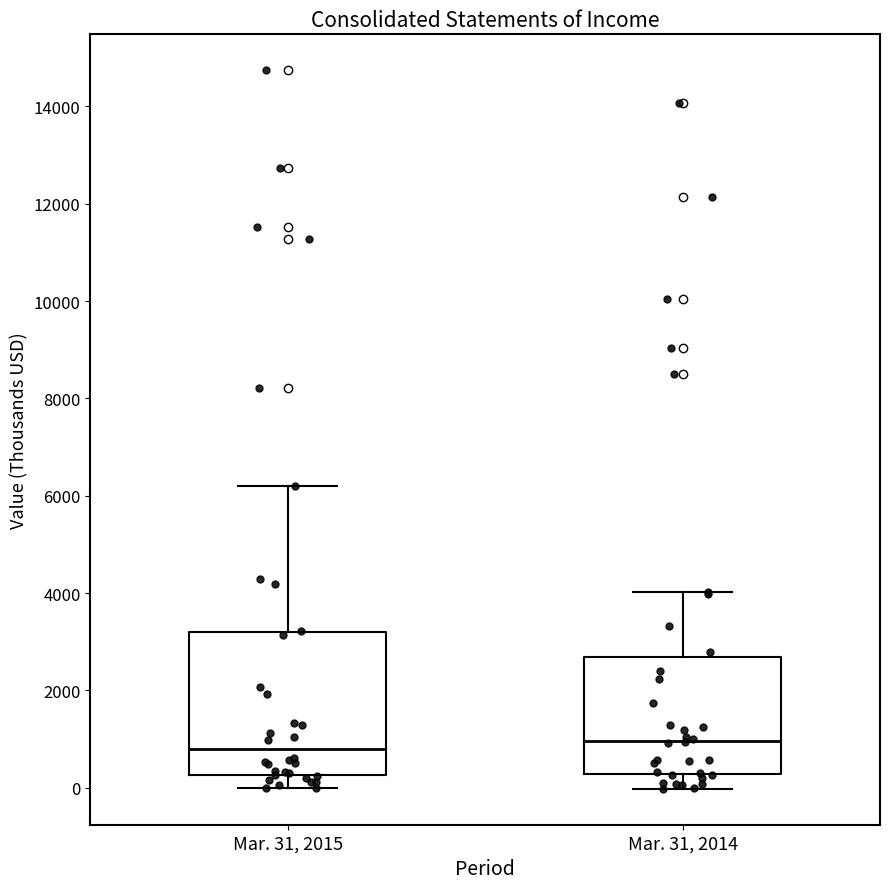

Reading left to right, read every box against the y-axis: the position of its median line, the range the box covers, and the ends of its whiskers. The values are not printed on the chart, so give them approximately, as read against the axis.

Mar. 31, 2015: median 800, box 200 to 3200, whiskers 0 to 6200
Mar. 31, 2014: median 1000, box 200 to 2600, whiskers 0 to 4000